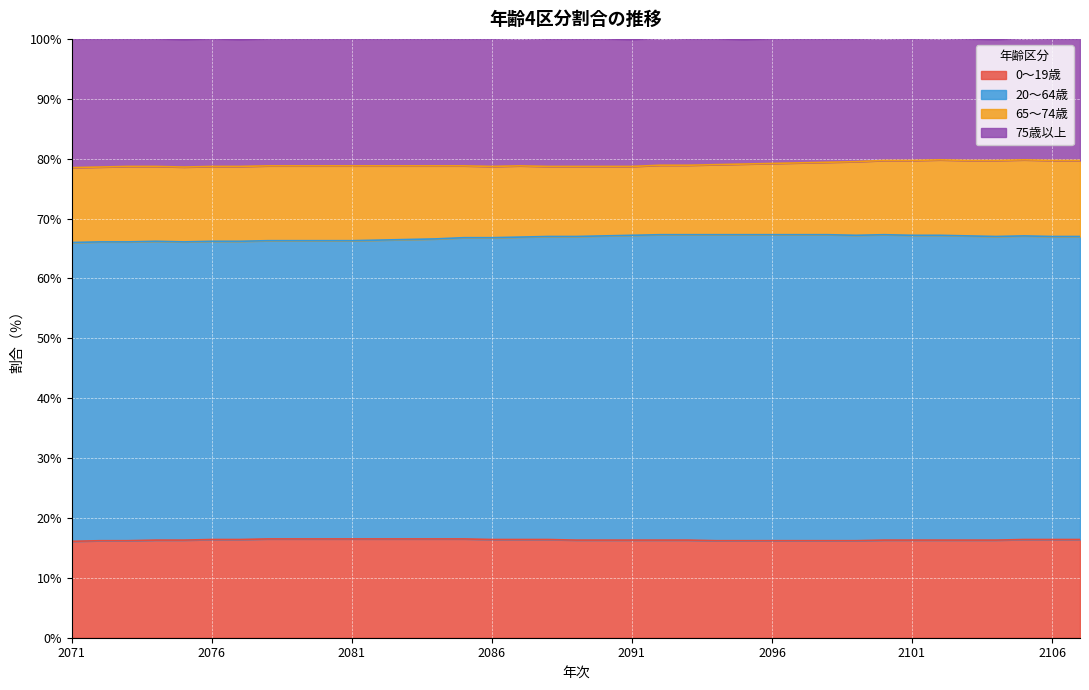

True or false: 0～19歳 and 75歳以上 intersect in this chart.

False